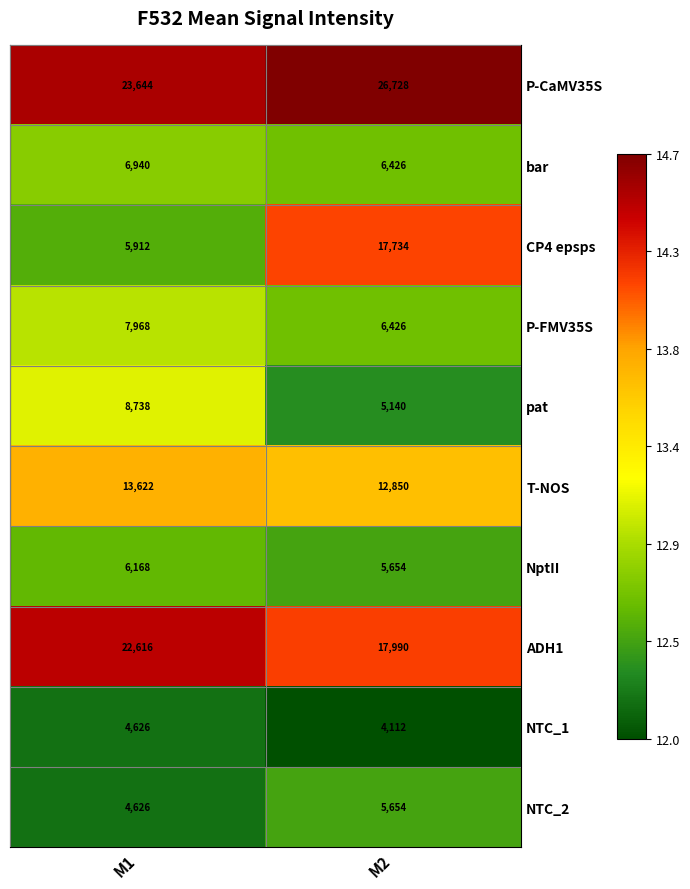

Rank the categories by ADH1 value from lowest to highest.

M2, M1